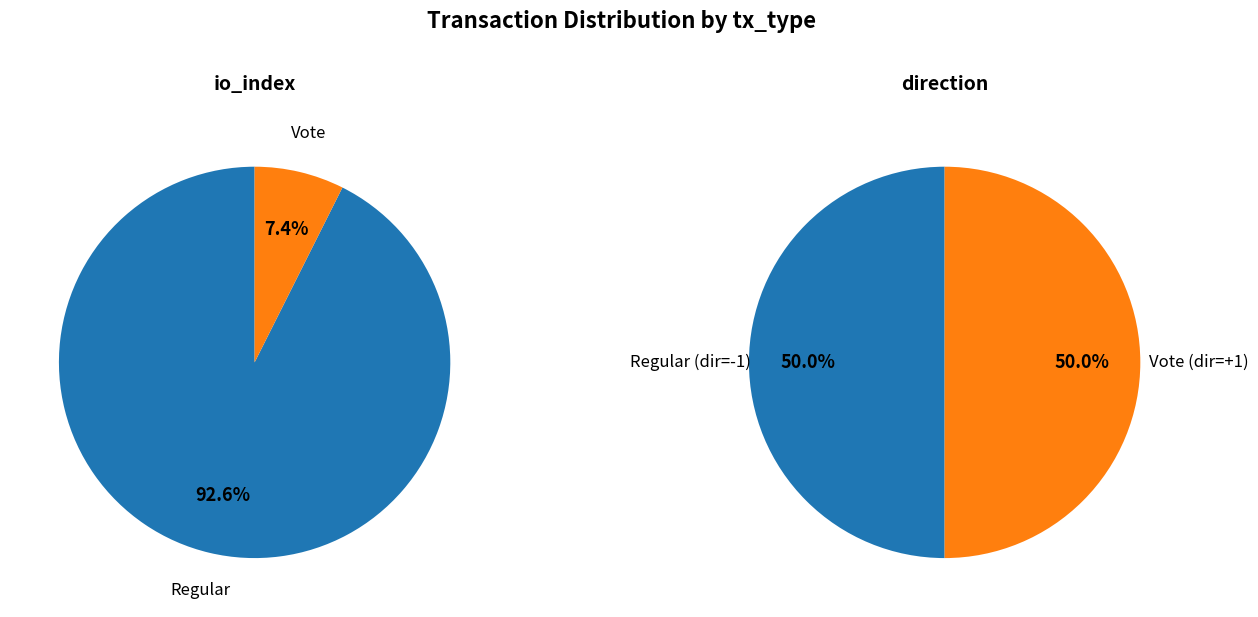

What is the total percentage of io_index and direction?

100.0%